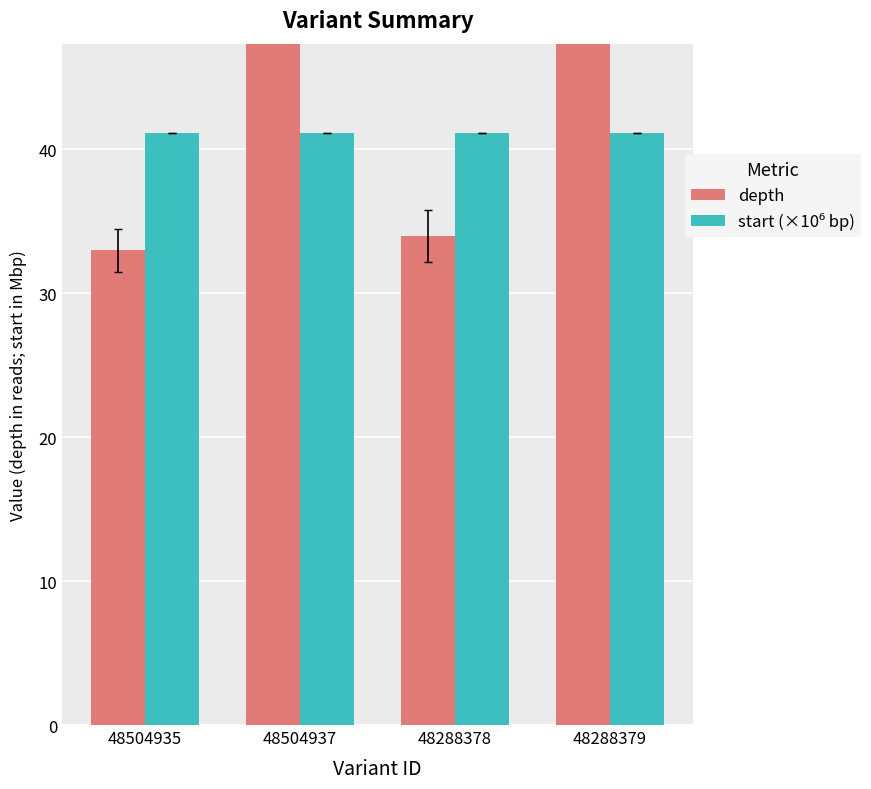

What is the difference between the highest and lowest values at 48288379?

10.8